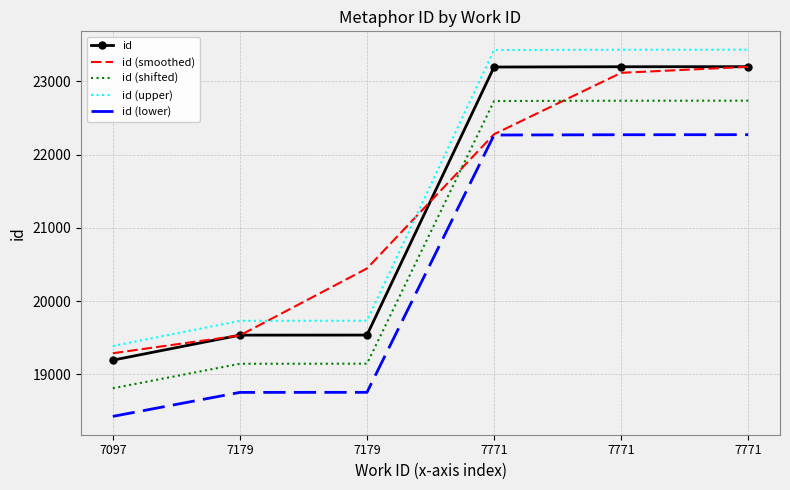

At which category does the chart reach its peak across all series?

7771